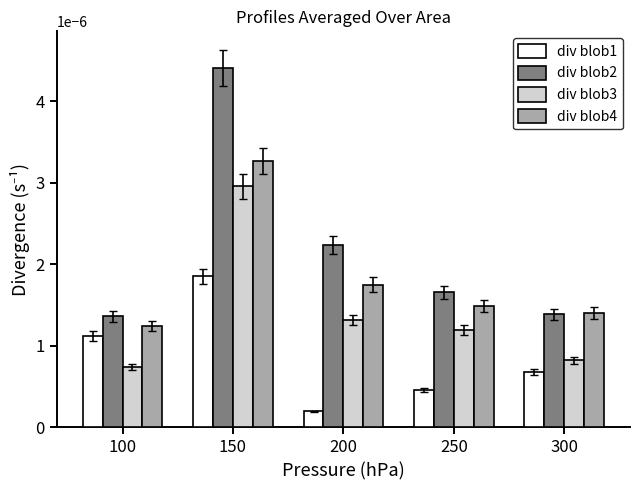

Which series changed the most between 150 and 200?

div blob2